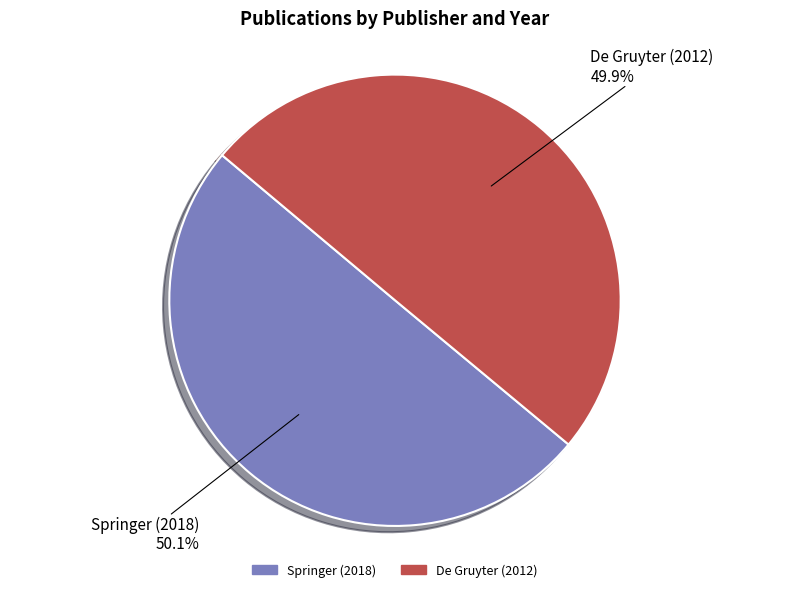

How many segments does this pie chart have?

2